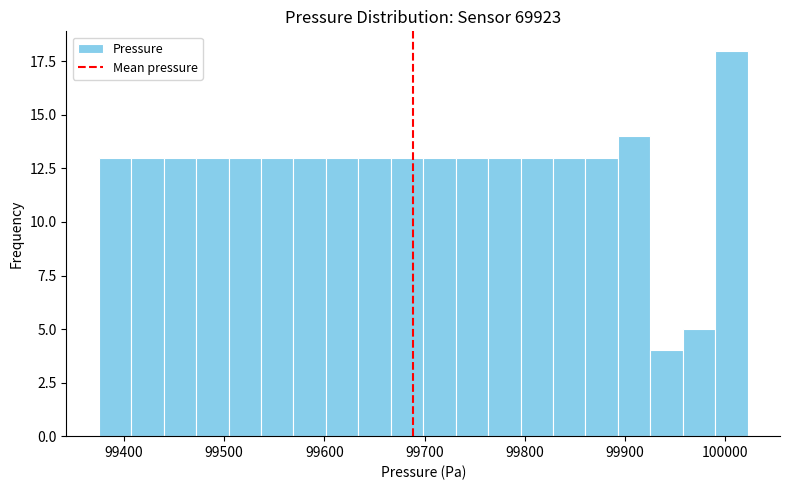

Around what value on the x-axis is the tallest bar? Give the approximate position of its centre, as read against the axis.

100010